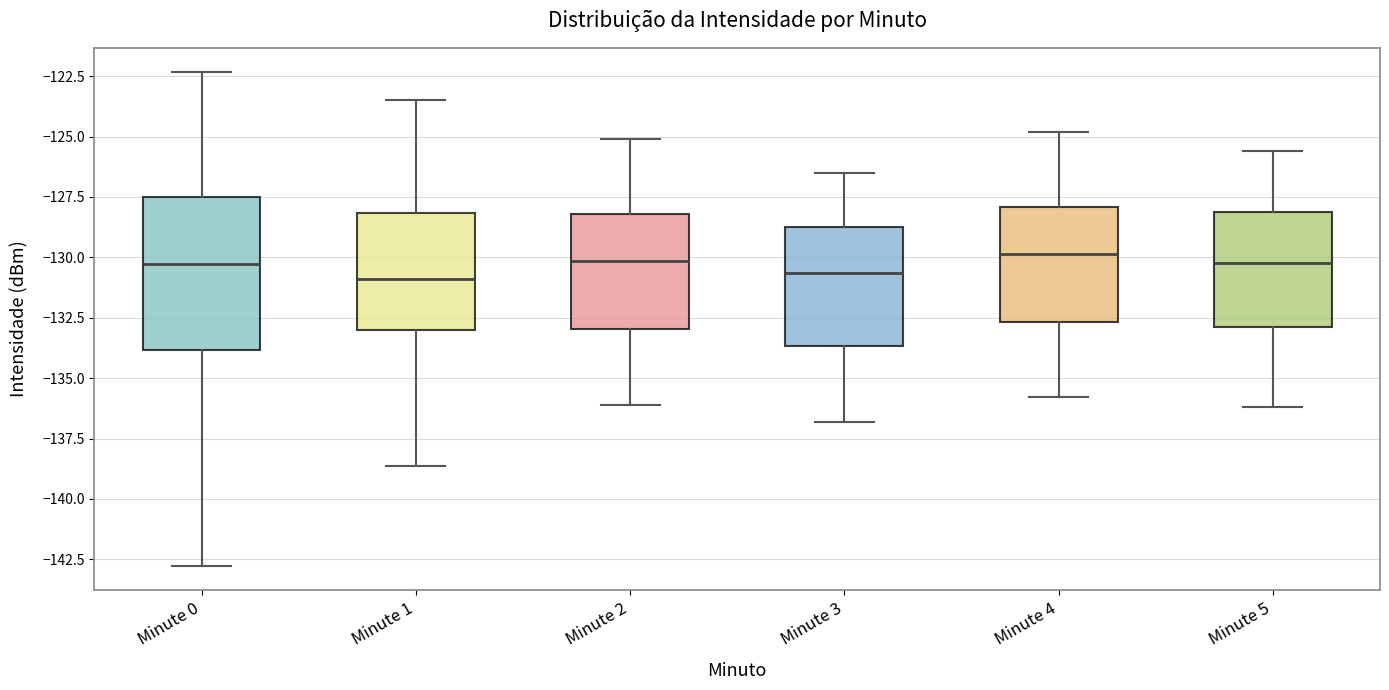

Which box is the tallest, from its lower edge to its upper edge?

Minute 0